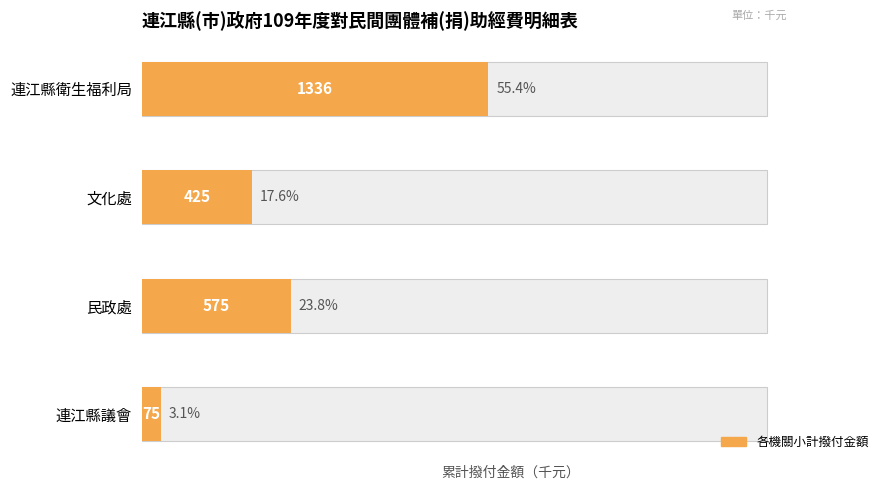

What is the difference between the values at 連江縣議會 and 民政處?

500